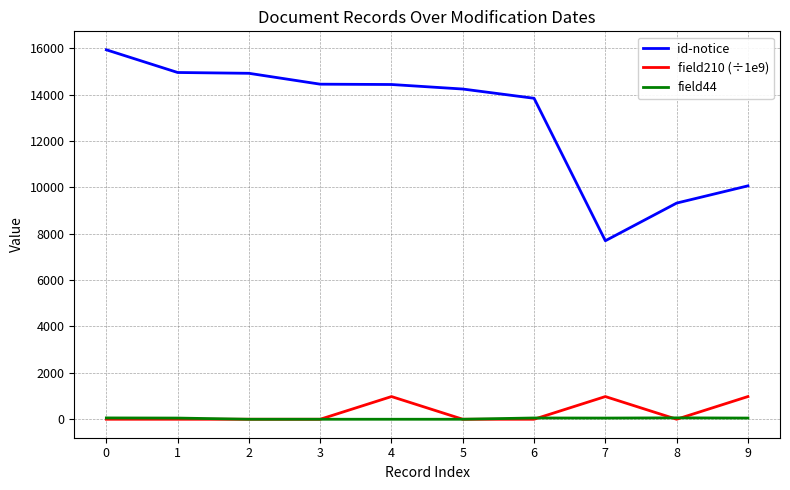

True or false: field210 (÷1e9) has a value of 0.0 at 3.

True